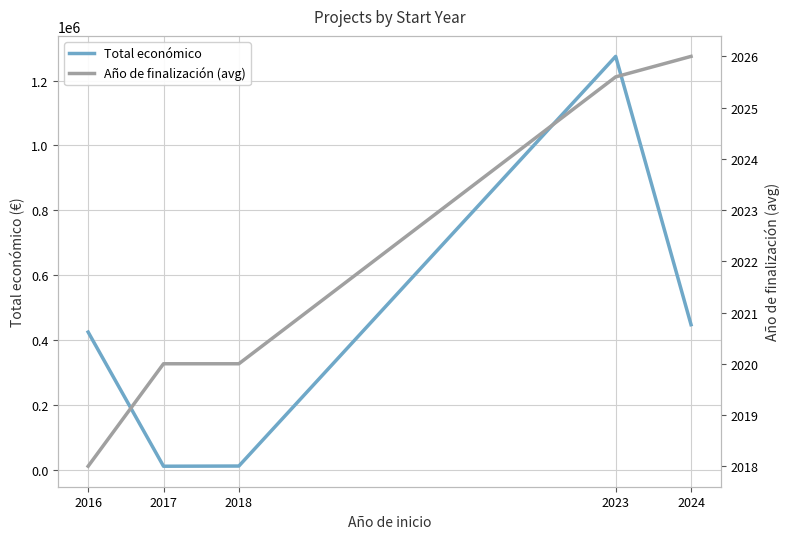

What is the total value across all series at 2018?

13829.0